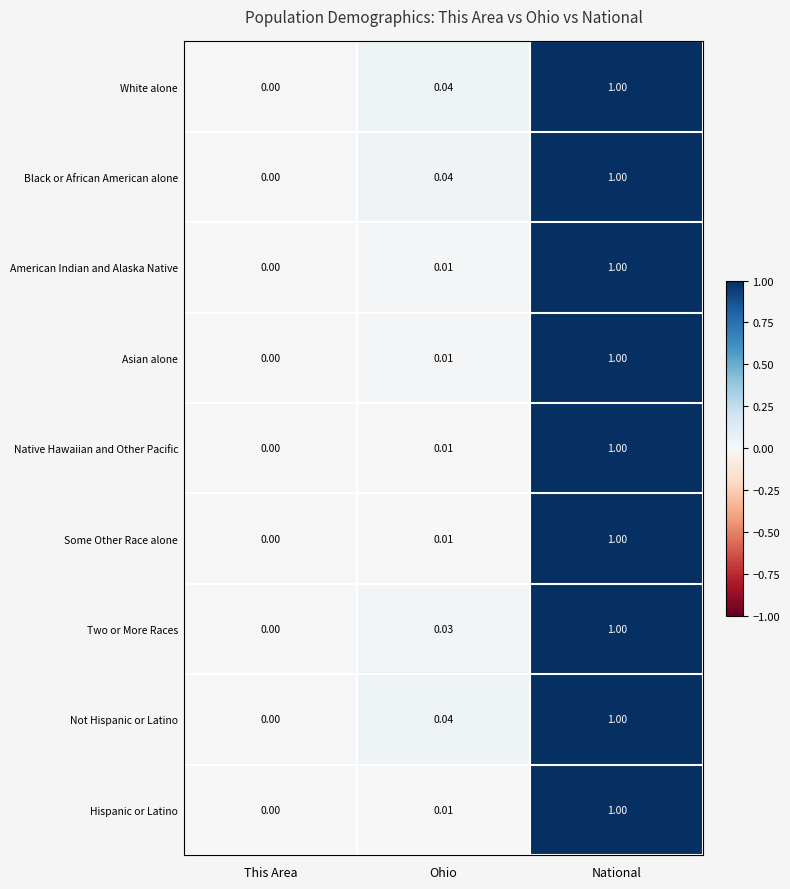

At which category is the sum across all series the highest?

National